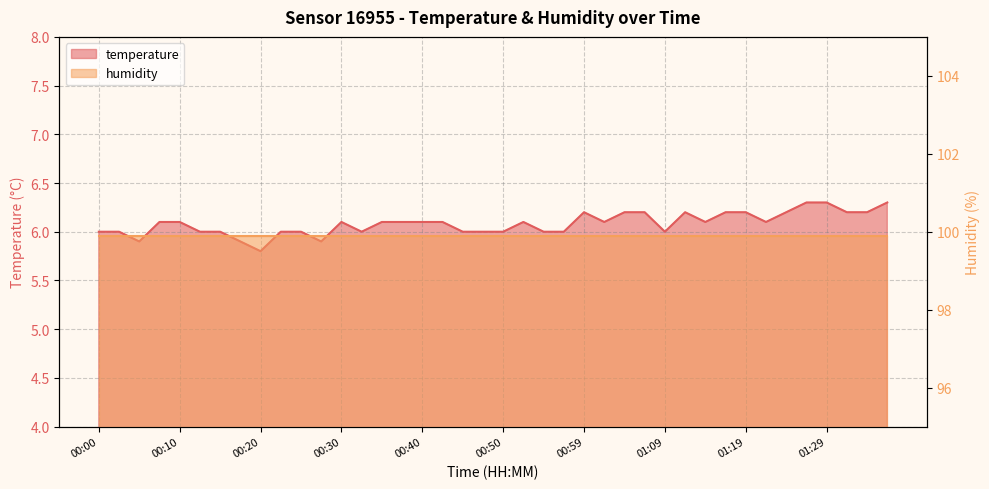

What is the label of the 29th point from the left?

01:09